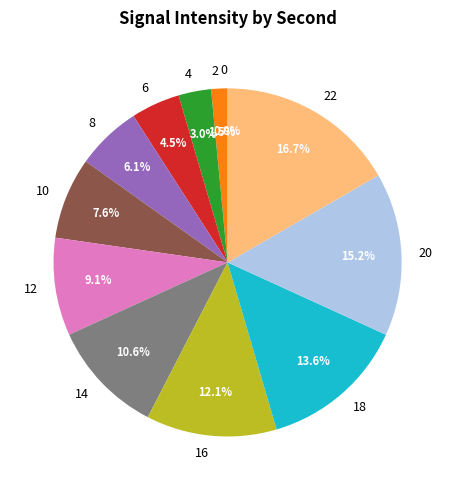

The 22 slice represents 17% of the pie. True or false?

True